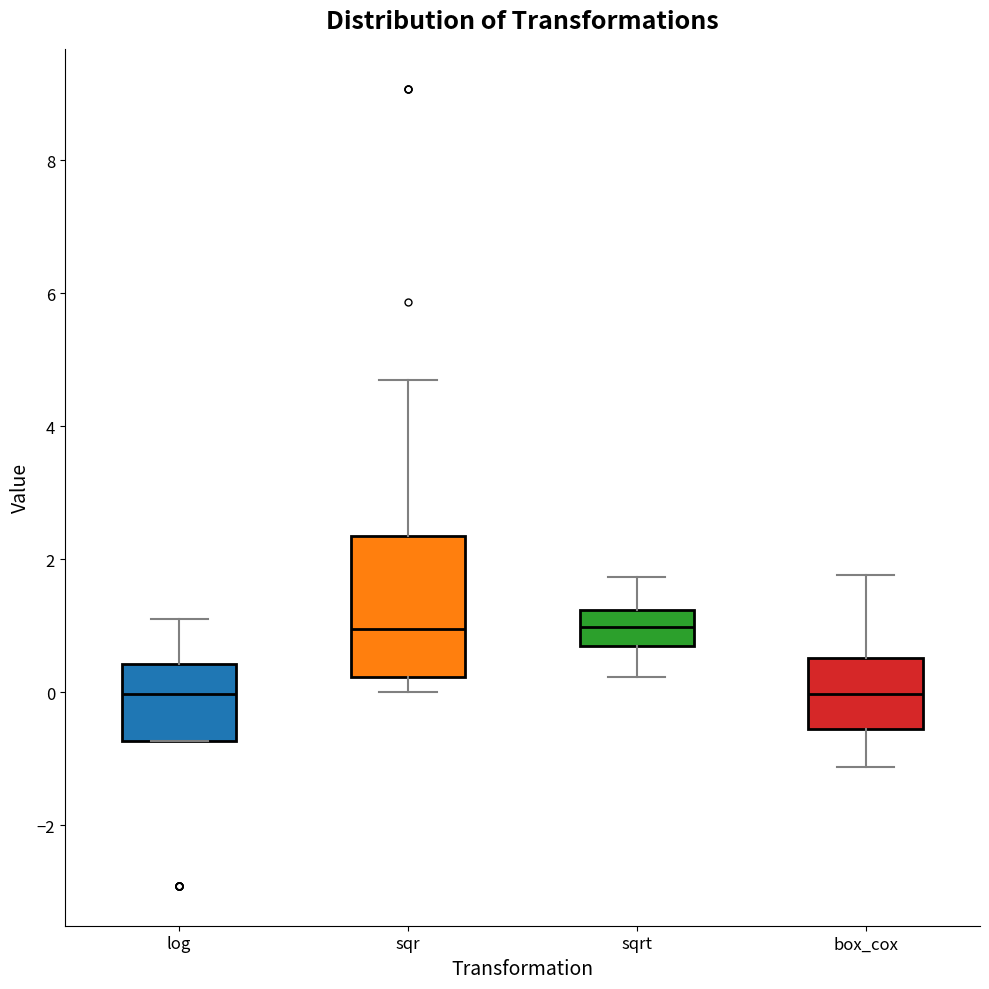

Reading left to right, read every box against the y-axis: the position of its median line, the range the box covers, and the ends of its whiskers. The values are not printed on the chart, so give them approximately, as read against the axis.

log: median 0.0, box -0.8 to 0.4, whiskers -0.8 to 1.2
sqr: median 1.0, box 0.2 to 2.4, whiskers 0.0 to 4.6
sqrt: median 1.0, box 0.6 to 1.2, whiskers 0.2 to 1.8
box_cox: median 0.0, box -0.6 to 0.6, whiskers -1.2 to 1.8